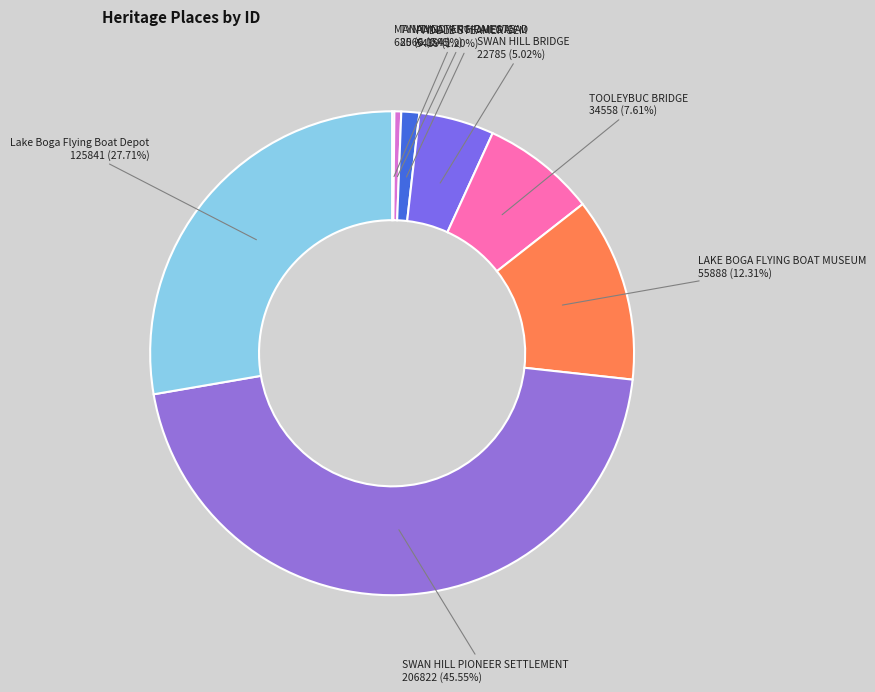

To the nearest percent, what is the difference between the largest and smallest slice percentages?

45%